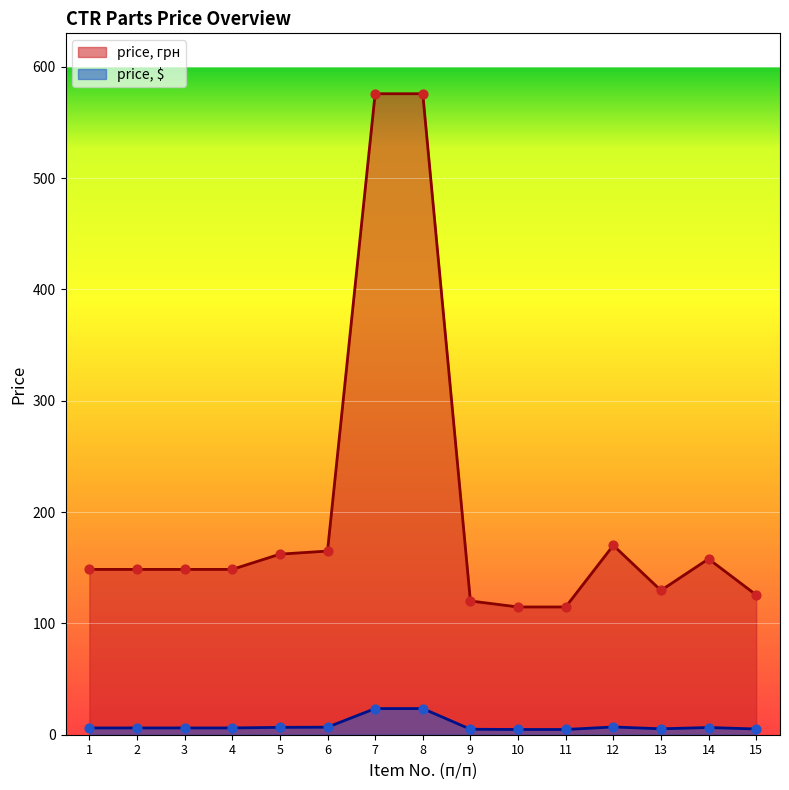

Is the value of price, $ at 10 greater than the value of price, грн at 6?

No